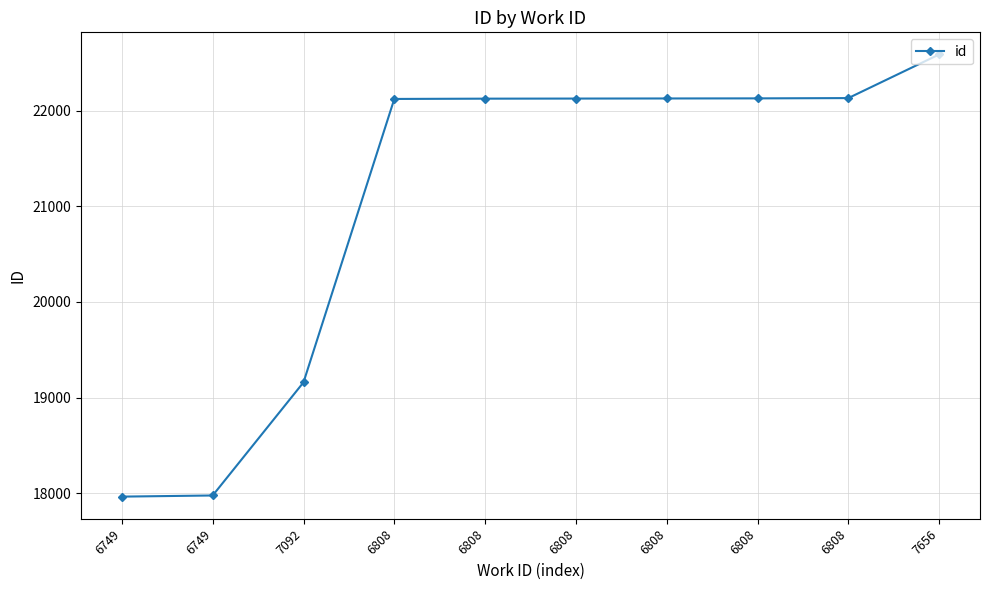

How many categories are shown in the chart?

10